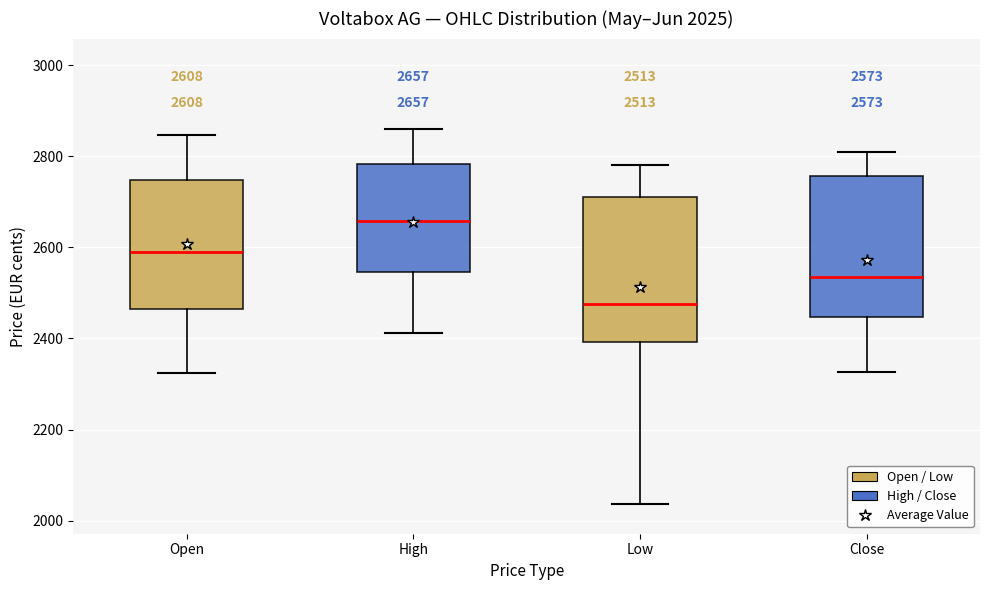

Which box has the lowest median line?

Low